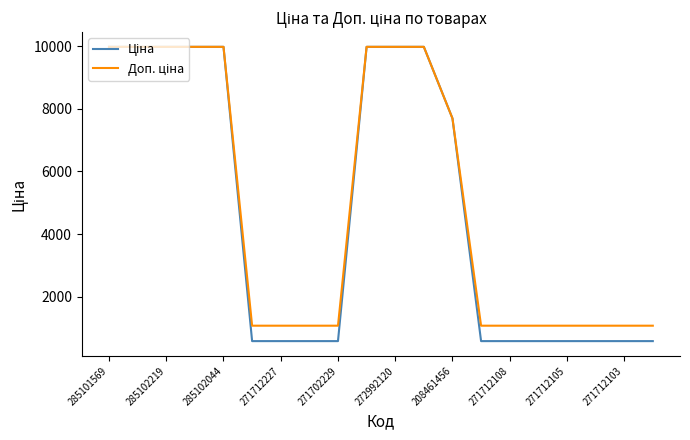

What is the smallest value displayed?

589.9